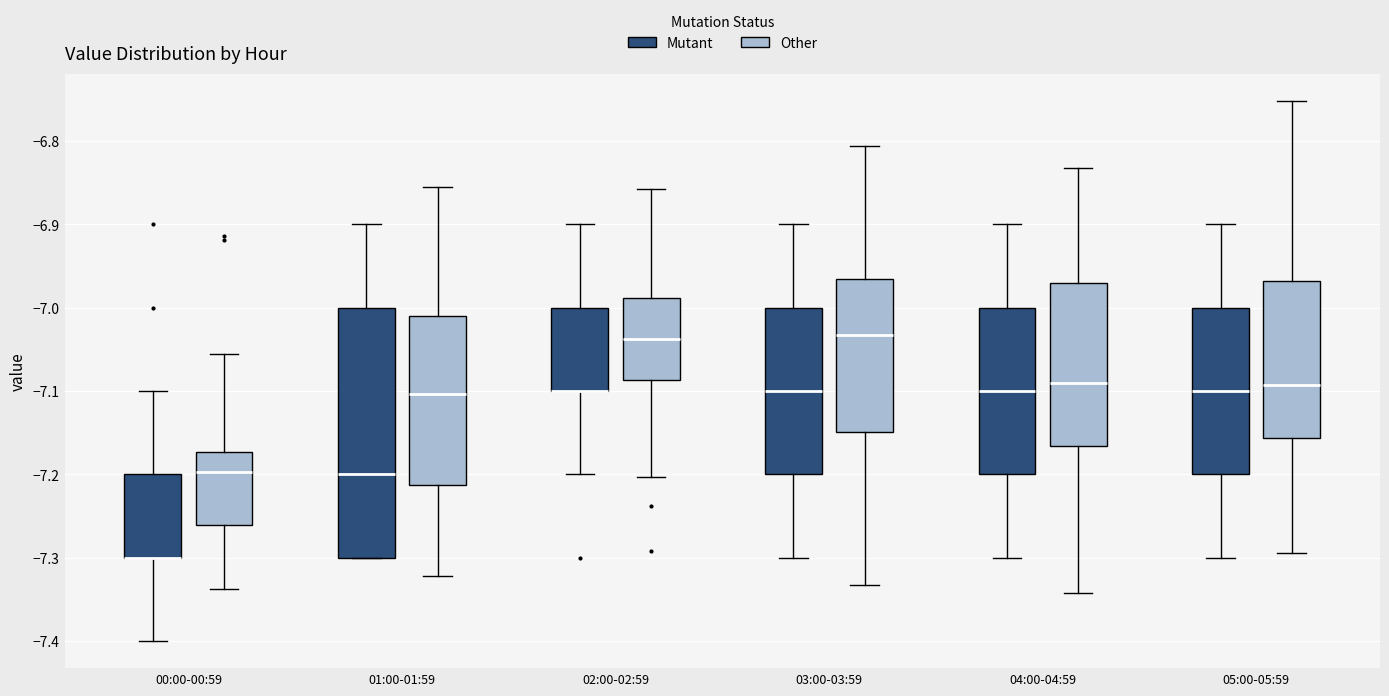

Reading left to right, transcribe this box plot: for each box, give where its median line is, the range the box spans, and where its two whiskers end, as read against the y-axis. The values are not printed on the chart, so give them approximately, as read against the axis.

00:00-00:59 (Mutant): median -7.30 (drawn on the box's lower edge), box -7.30 to -7.20, whiskers -7.40 to -7.10
00:00-00:59 (Other): median -7.20, box -7.26 to -7.17, whiskers -7.34 to -7.05
01:00-01:59 (Mutant): median -7.20, box -7.30 to -7.00, whiskers -7.30 to -6.90
01:00-01:59 (Other): median -7.10, box -7.21 to -7.01, whiskers -7.32 to -6.85
02:00-02:59 (Mutant): median -7.10 (drawn on the box's lower edge), box -7.10 to -7.00, whiskers -7.20 to -6.90
02:00-02:59 (Other): median -7.04, box -7.09 to -6.99, whiskers -7.20 to -6.86
03:00-03:59 (Mutant): median -7.10, box -7.20 to -7.00, whiskers -7.30 to -6.90
03:00-03:59 (Other): median -7.03, box -7.15 to -6.97, whiskers -7.33 to -6.81
04:00-04:59 (Mutant): median -7.10, box -7.20 to -7.00, whiskers -7.30 to -6.90
04:00-04:59 (Other): median -7.09, box -7.17 to -6.97, whiskers -7.34 to -6.83
05:00-05:59 (Mutant): median -7.10, box -7.20 to -7.00, whiskers -7.30 to -6.90
05:00-05:59 (Other): median -7.09, box -7.16 to -6.97, whiskers -7.29 to -6.75